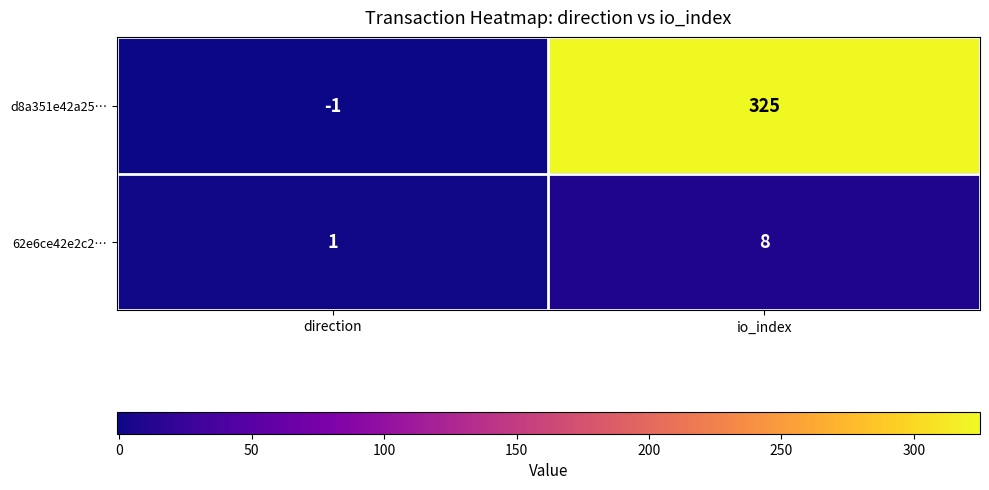

What is the sum of the 62e6ce42e2c2… values at direction and io_index?

9